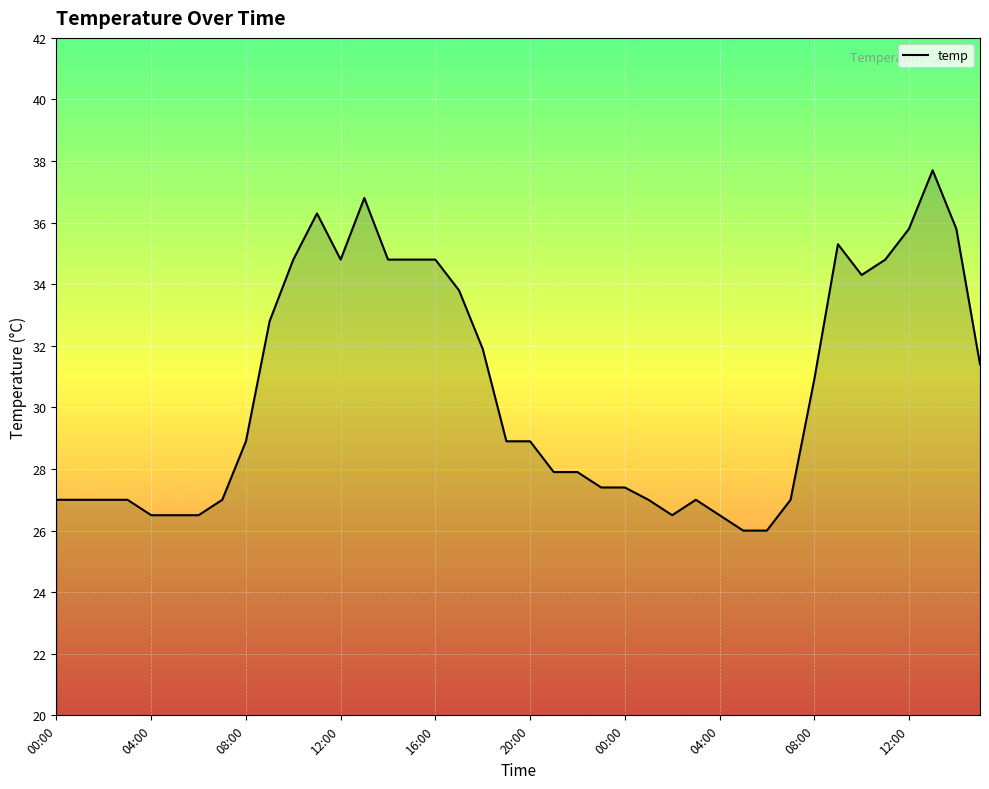

What is the minimum value shown in the chart?

26.0